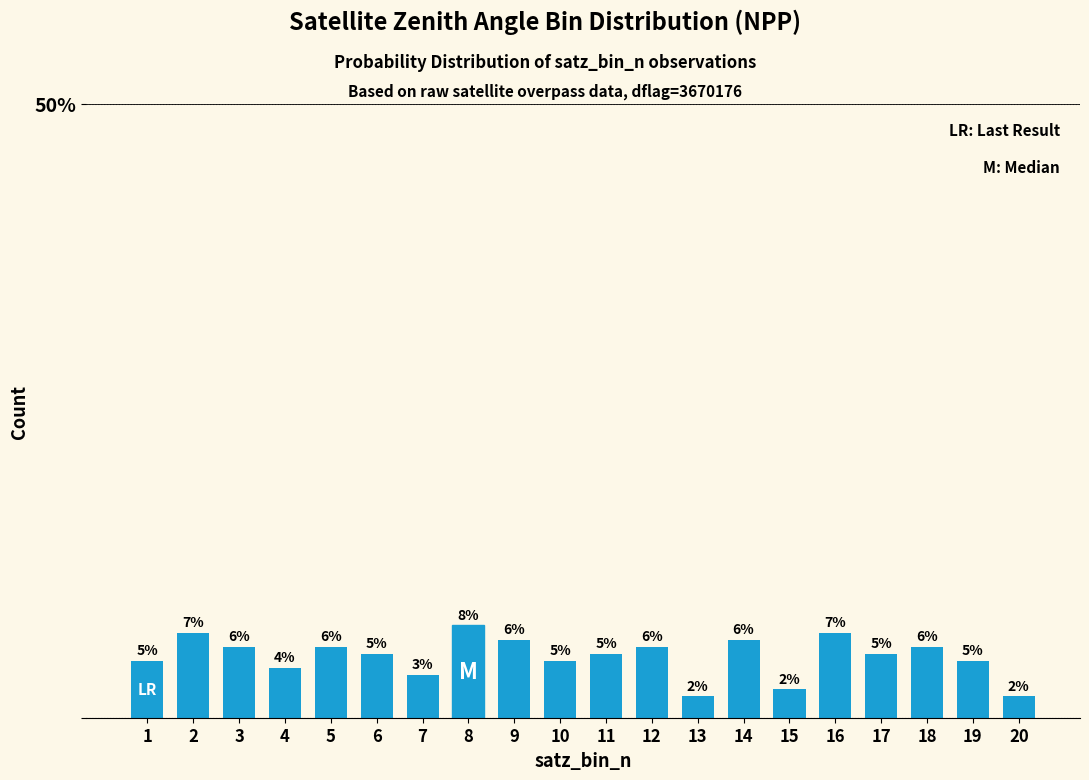

Are the bars horizontal?

No